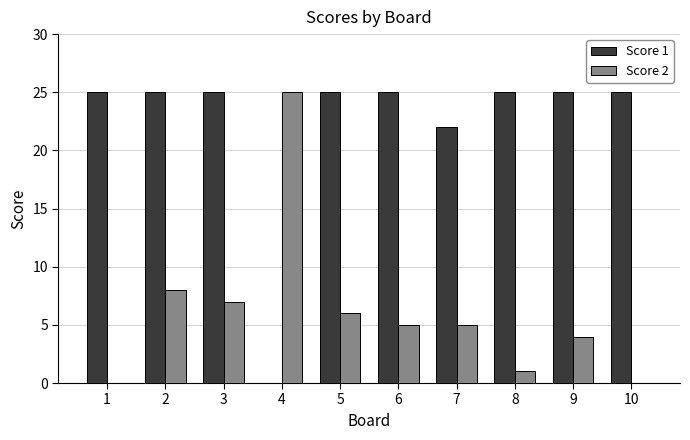

What is the sum of the Score 1 values at 3 and 8?

50